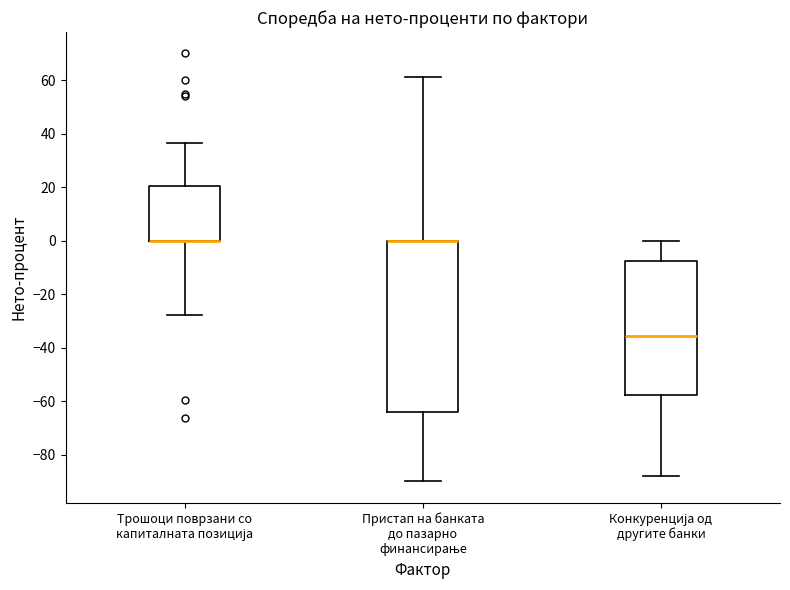

Where does the lower whisker of the box for Трошоци поврзани со капиталната позиција end on the y-axis? The values are not printed on the chart, so give them approximately, as read against the axis.

-28